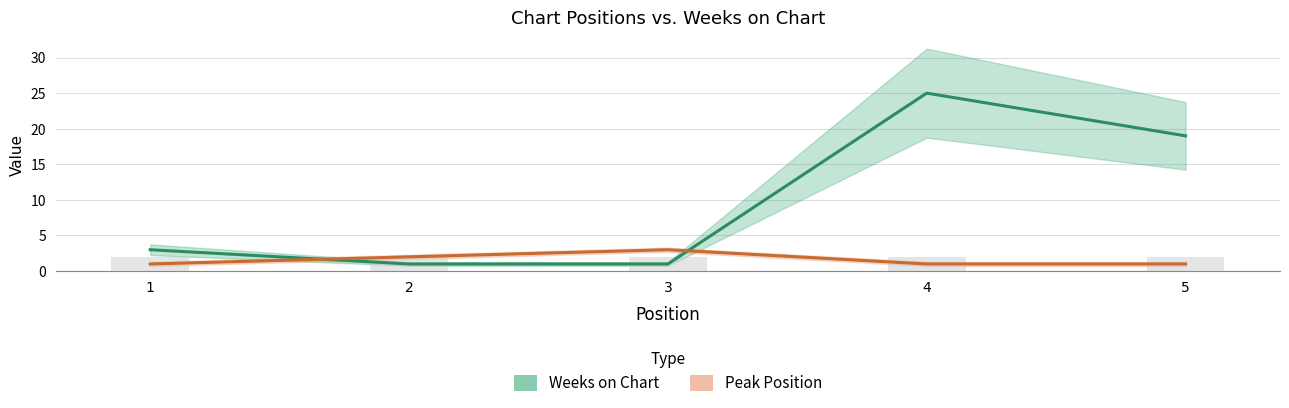

How many values in the Weeks on Chart series exceed 3?

2